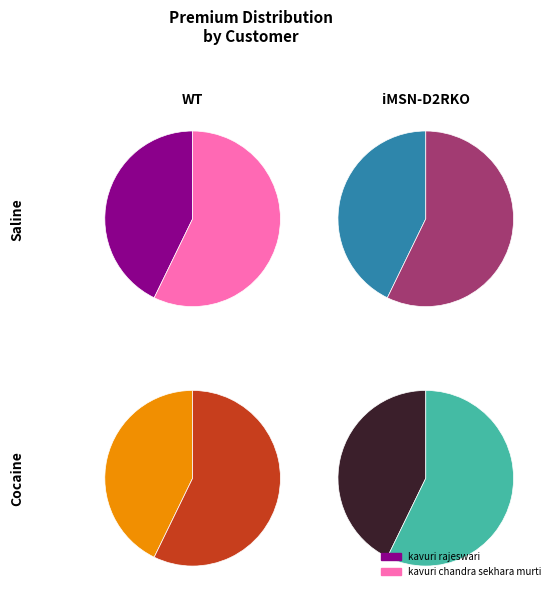

Which category accounts for the majority?

kavuri chandra sekhara murti